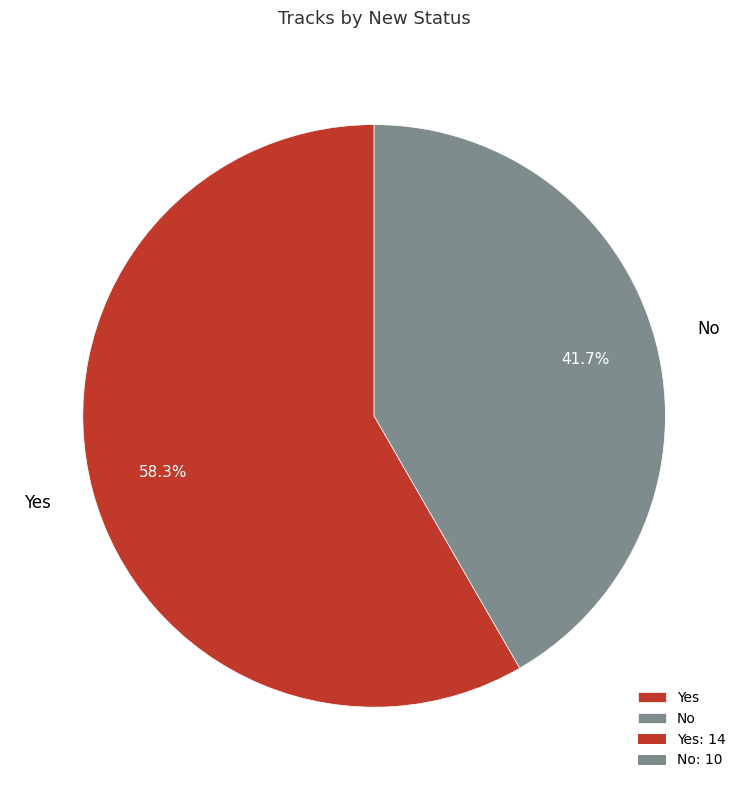

How much of the chart is everything except No?

58.3%